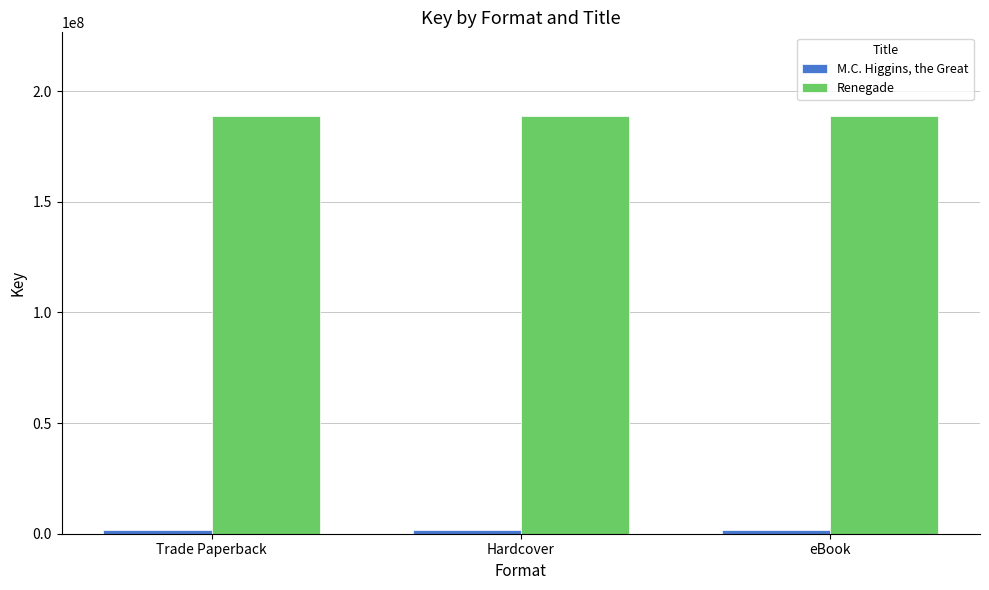

What is the sum of all Renegade values?

566583021